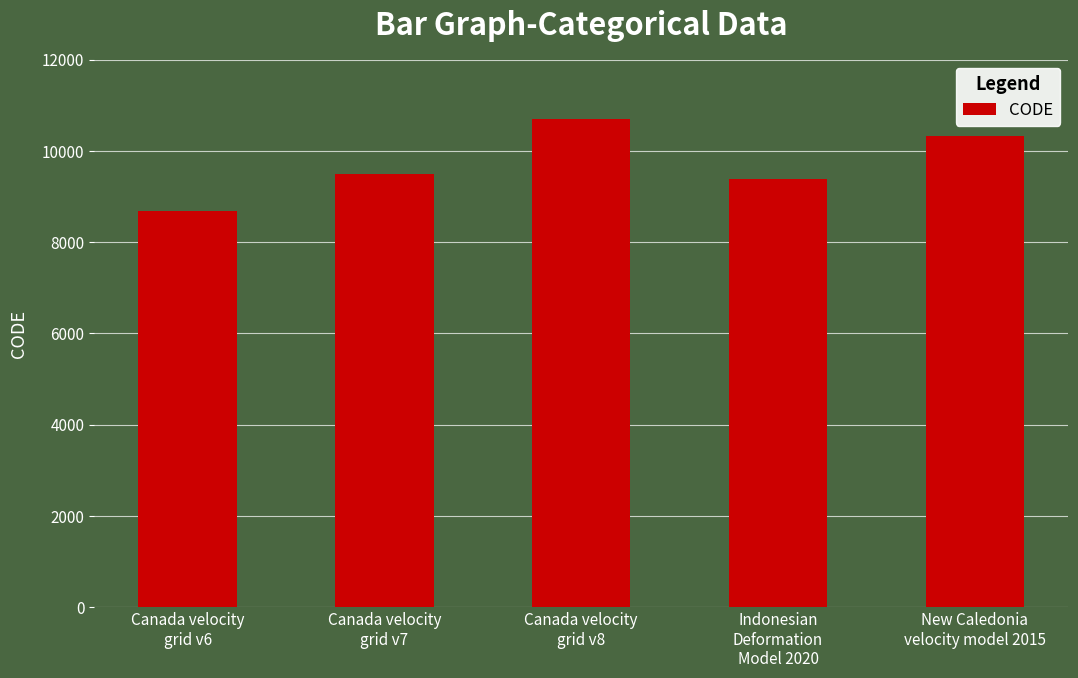

What is the label of the 4th bar from the left?

Indonesian
Deformation
Model 2020